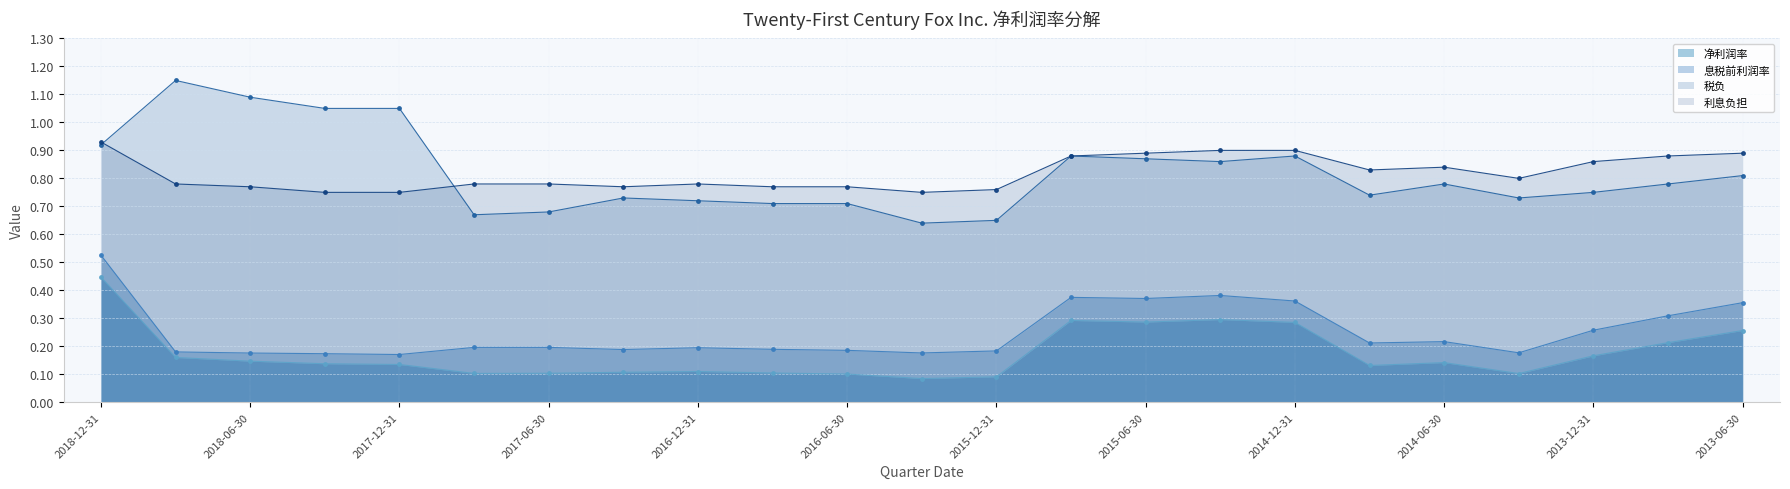

List the labels in order of 净利润率 value, largest first.

2018-12-31, 2015-03-31, 2015-09-30, 2015-06-30, 2014-12-31, 2013-06-30, 2013-09-30, 2013-12-31, 2018-09-30, 2018-06-30, 2014-06-30, 2018-03-31, 2017-12-31, 2014-09-30, 2016-12-31, 2017-03-31, 2016-09-30, 2017-06-30, 2017-09-30, 2014-03-31, 2016-06-30, 2015-12-31, 2016-03-31